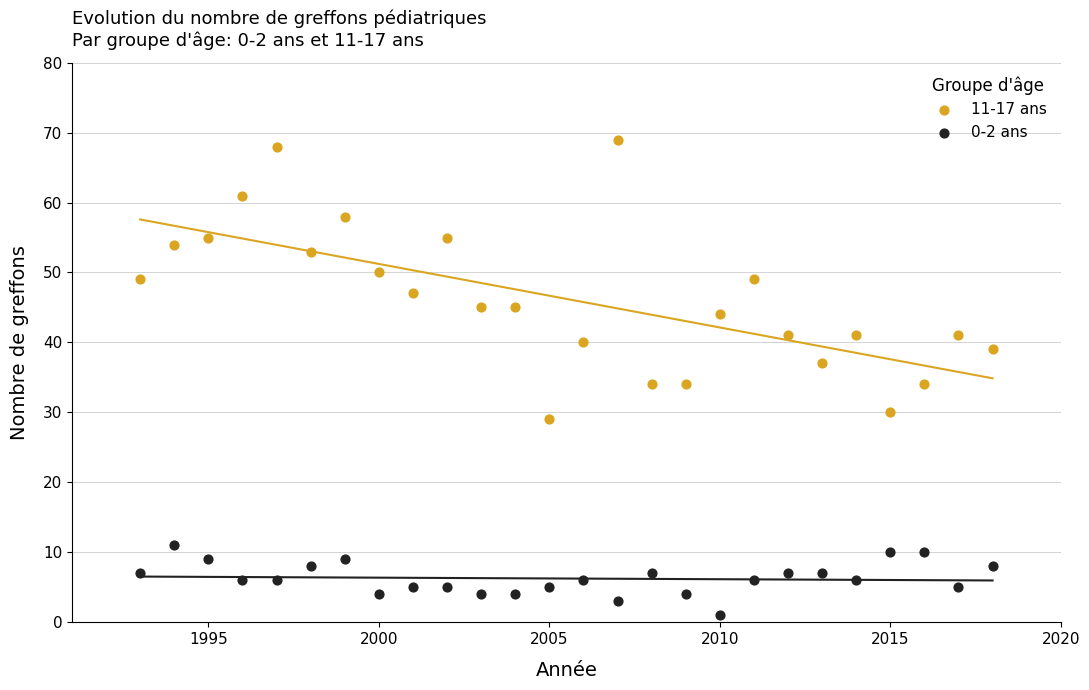

Which series reaches the maximum Y coordinate?

11-17 ans